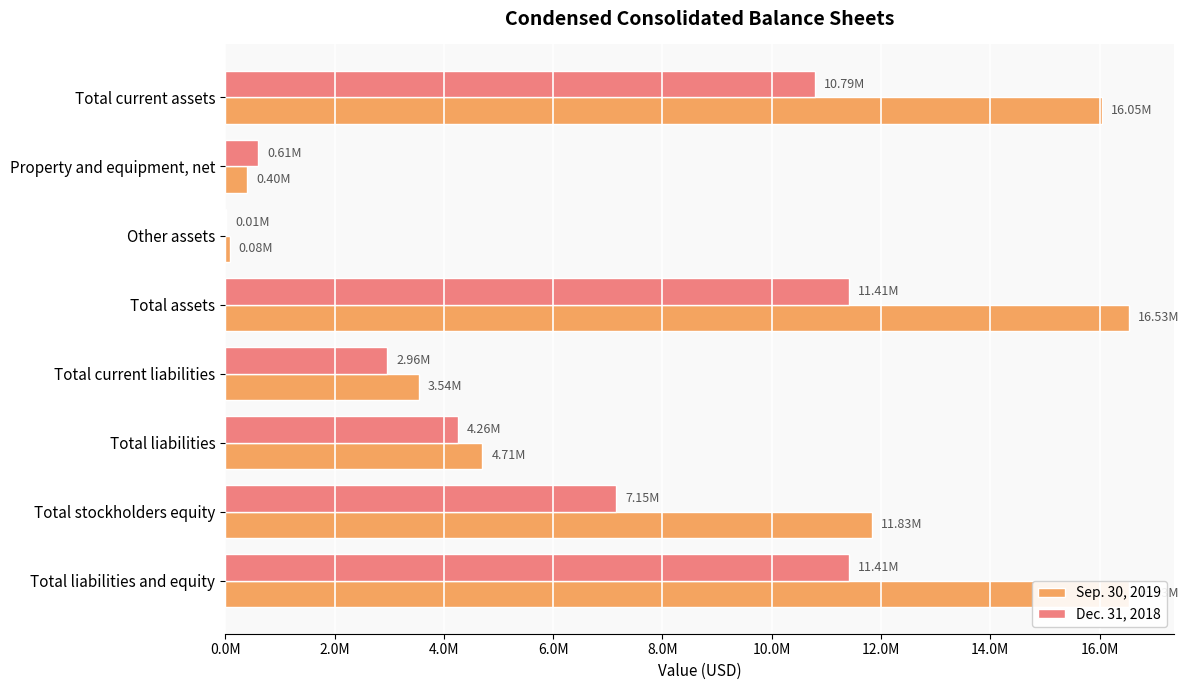

Between Property and equipment, net and Total assets, which series saw the biggest shift?

Sep. 30, 2019